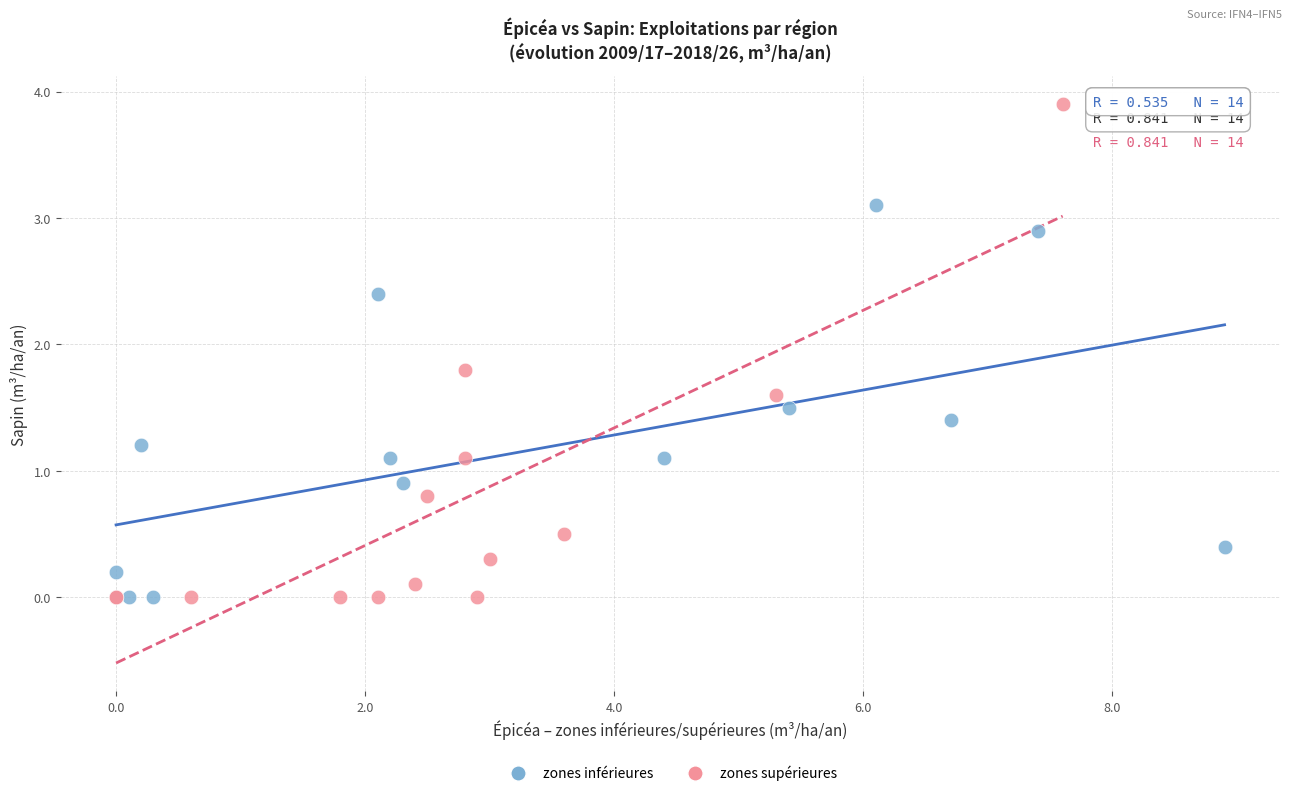

Which series has the largest Y range (max minus min)?

zones supérieures